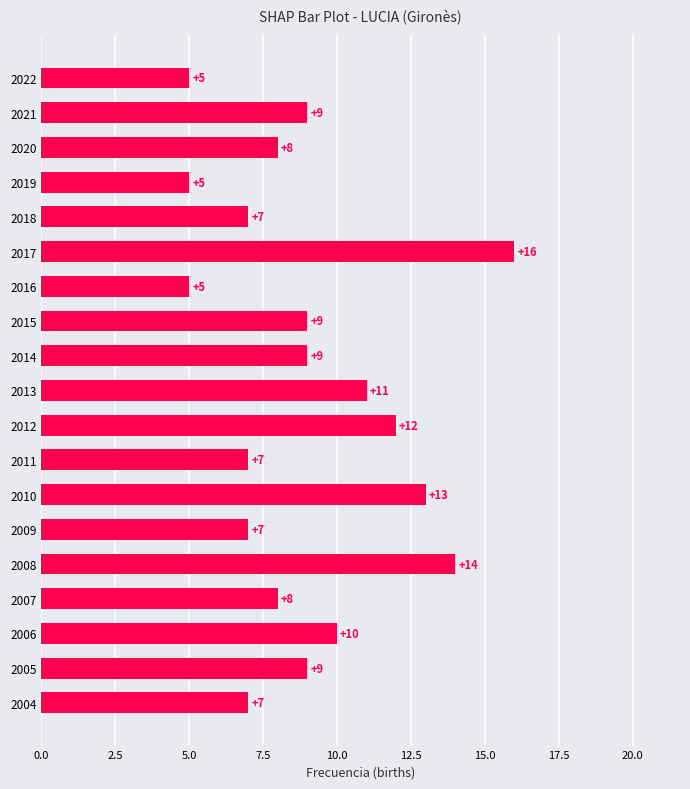

Count the number of categories in the chart.

19